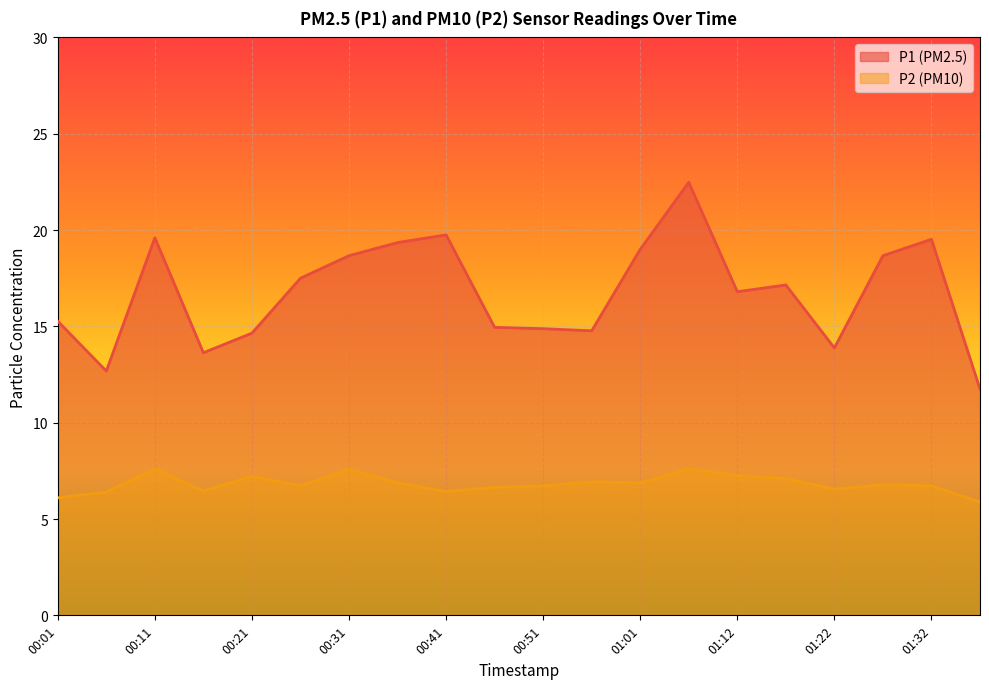

What is the difference between the second highest and minimum values in the P2 series?

1.7